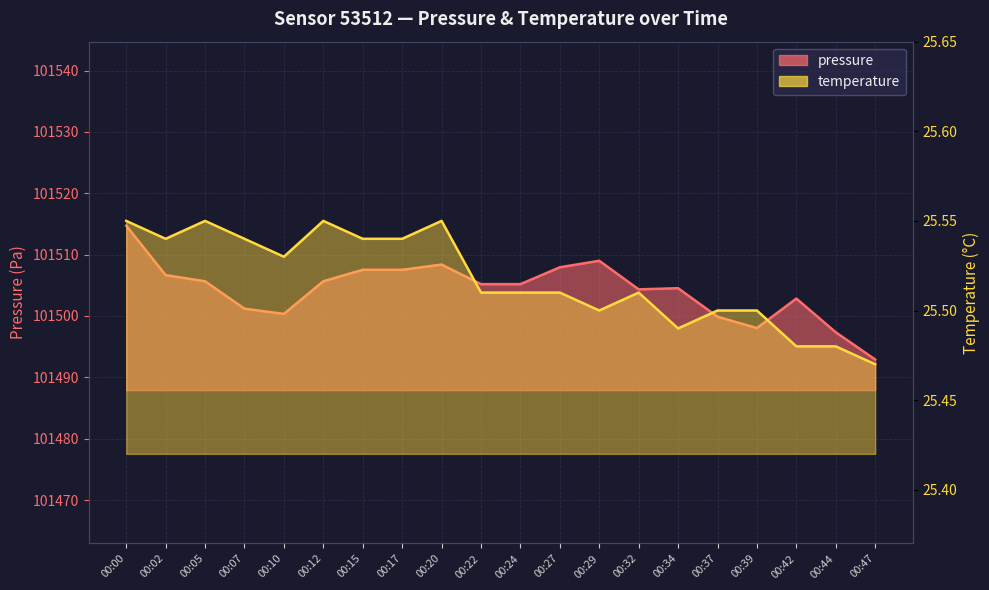

Rank the categories by pressure value from lowest to highest.

00:47, 00:44, 00:39, 00:37, 00:10, 00:07, 00:42, 00:32, 00:34, 00:22, 00:24, 00:05, 00:12, 00:02, 00:15, 00:17, 00:27, 00:20, 00:29, 00:00